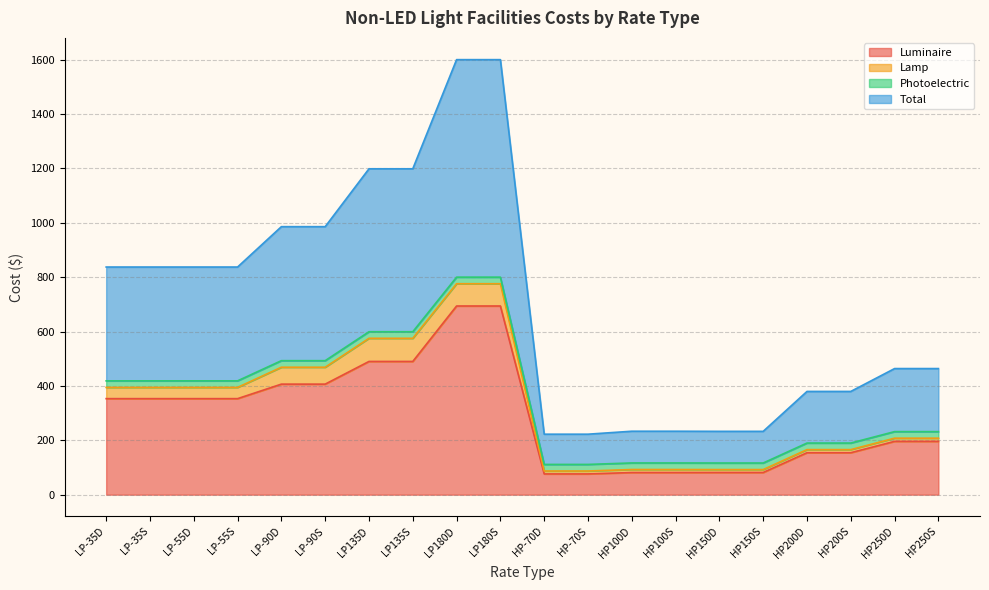

The value of Luminaire at HP200D is 81.1. True or false?

False